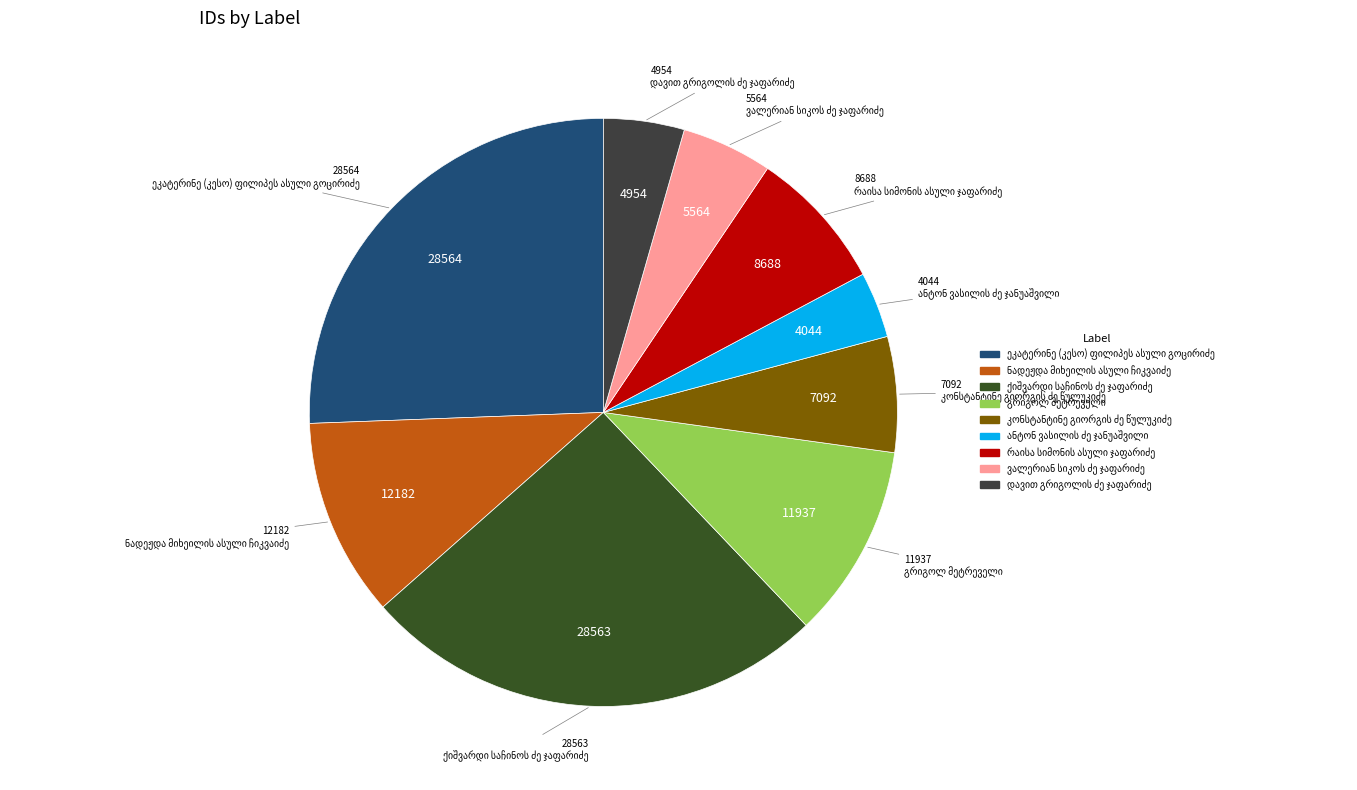

Between ანტონ ვასილის ძე ჯანუაშვილი and რაისა სიმონის ასული ჯაფარიძე, which is larger?

რაისა სიმონის ასული ჯაფარიძე